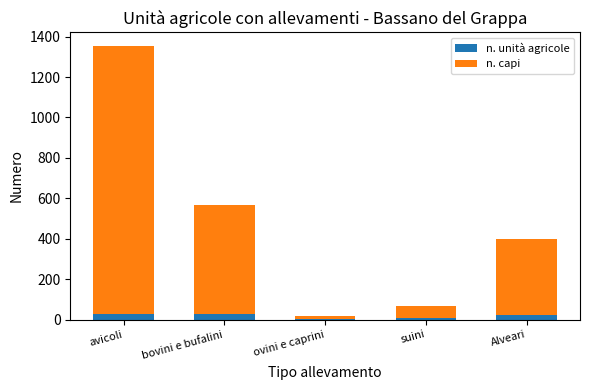

What is the sum of the n. unità agricole values at suini and avicoli?

35